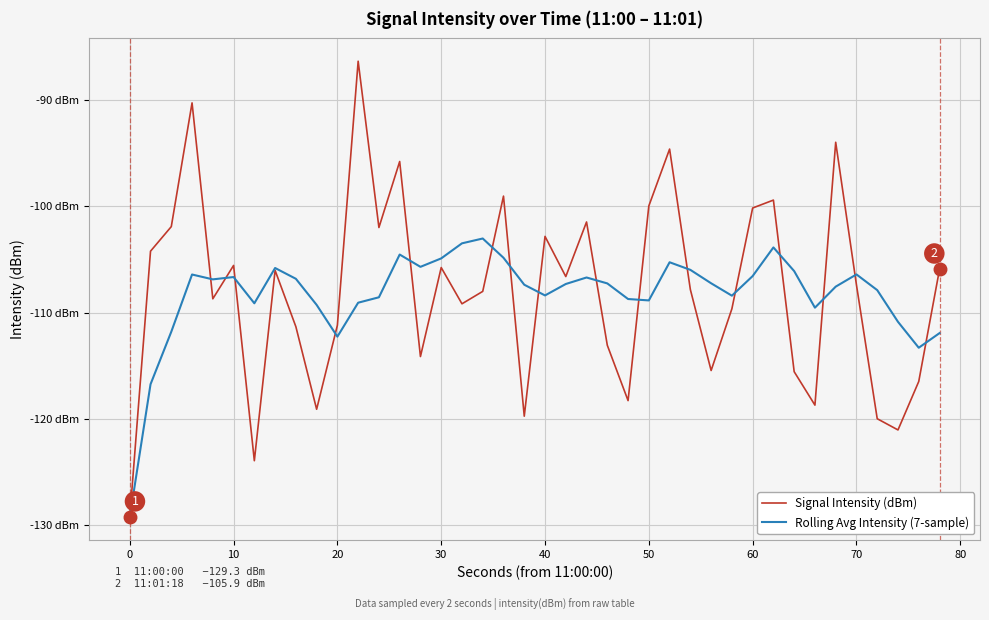

What are all the series names shown in the legend?

Signal Intensity (dBm), Rolling Avg Intensity (7-sample)